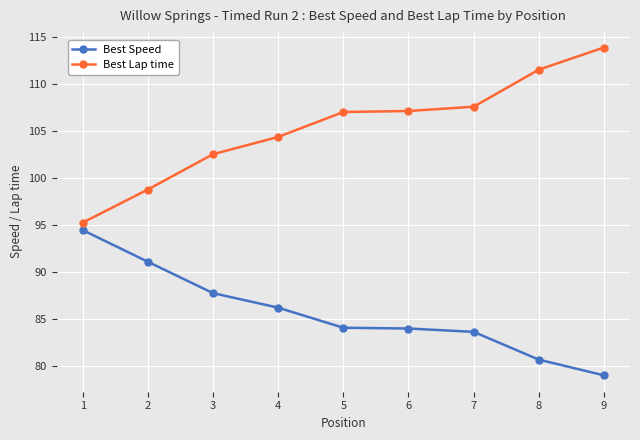

At which label does Best Speed first exceed 84?

1